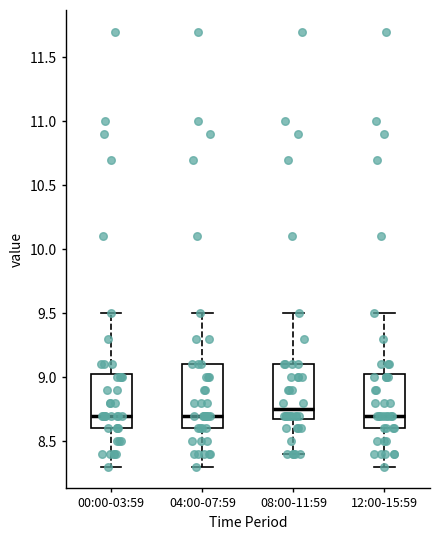

Where is the lower edge of the box for 12:00-15:59 on the y-axis? The values are not printed on the chart, so give them approximately, as read against the axis.

8.60